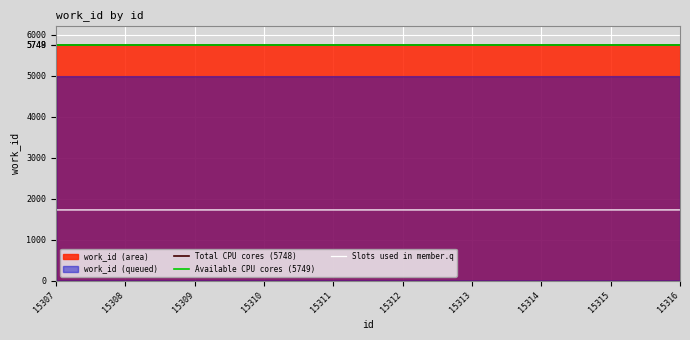

The value at 15315 is 1724.7. True or false?

True